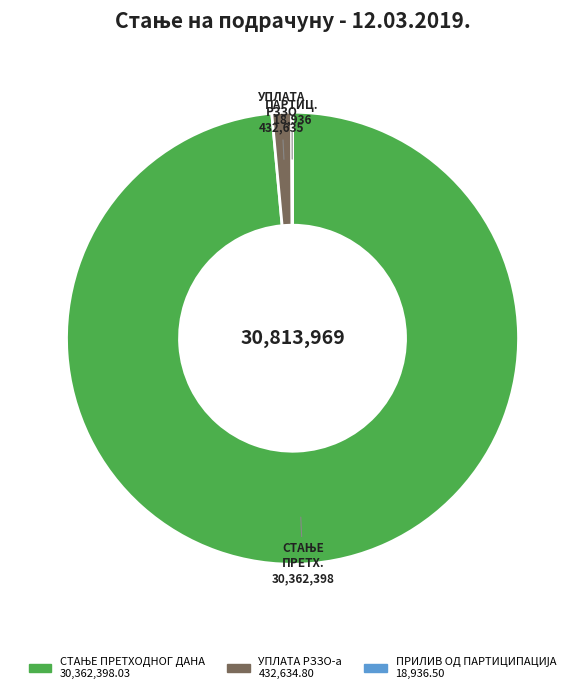

Does УПЛАТА РЗЗО-а represent more than half of the total?

No